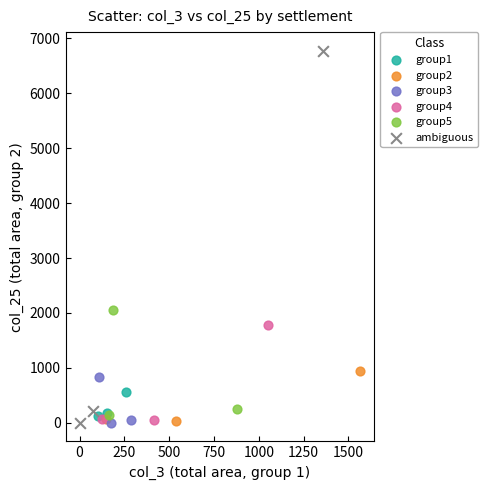

Which series contains the highest Y value?

ambiguous